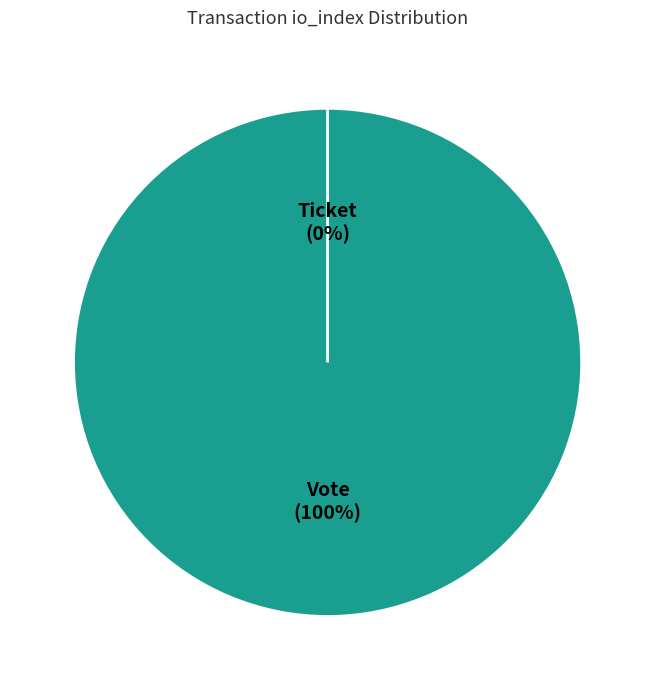

How many segments does this pie chart have?

2